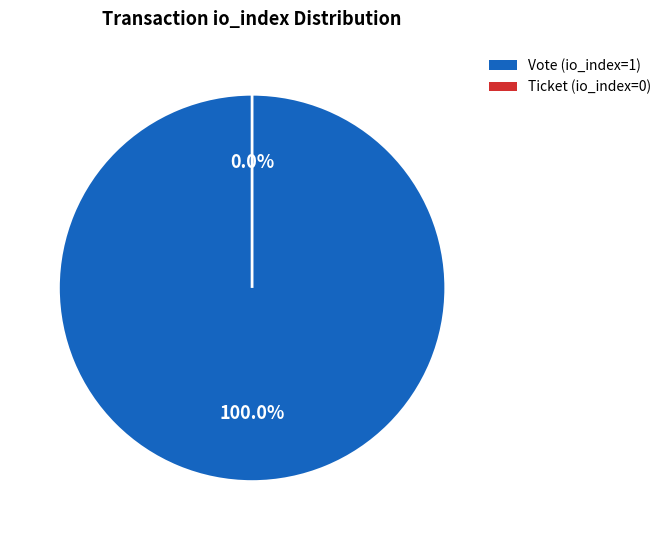

The Vote (io_index=1) slice represents 100% of the pie. True or false?

True